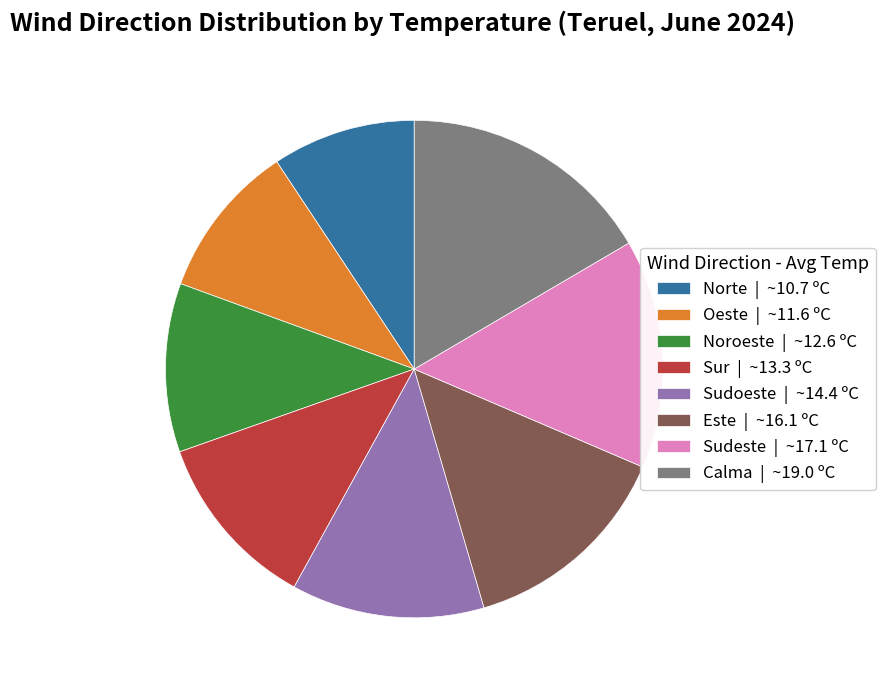

True or false: Sur | ~13.3 ºC accounts for 12% of the total.

True